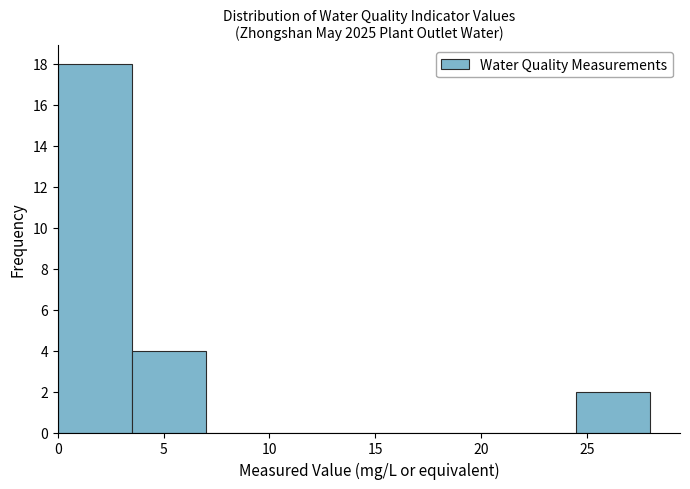

Over which range of the x-axis is the bar tallest?

0.0 to 3.5